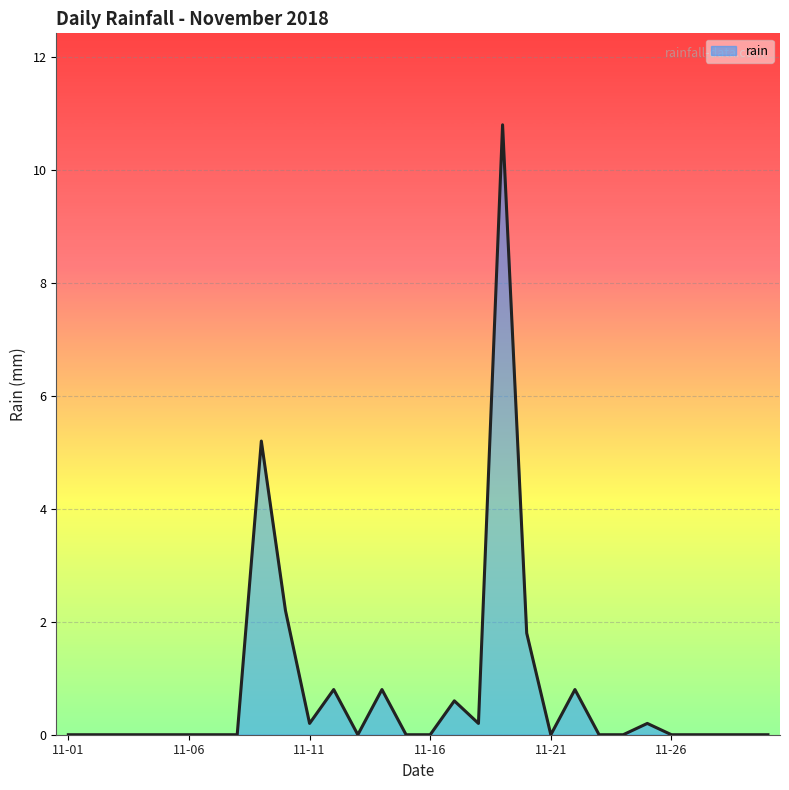

What is the greatest value displayed?

10.8